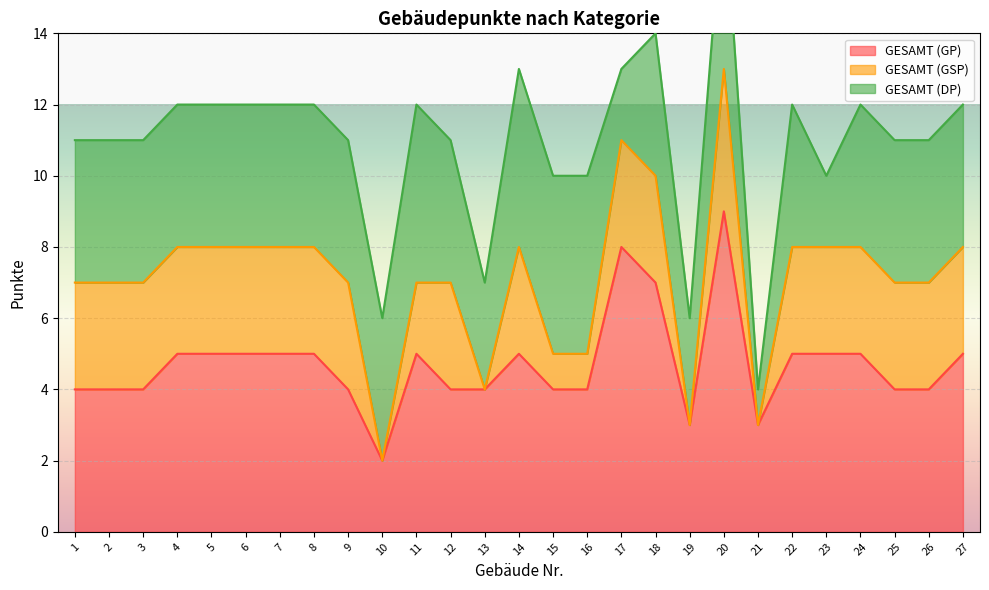

At which label does GESAMT (GP) reach its peak?

20